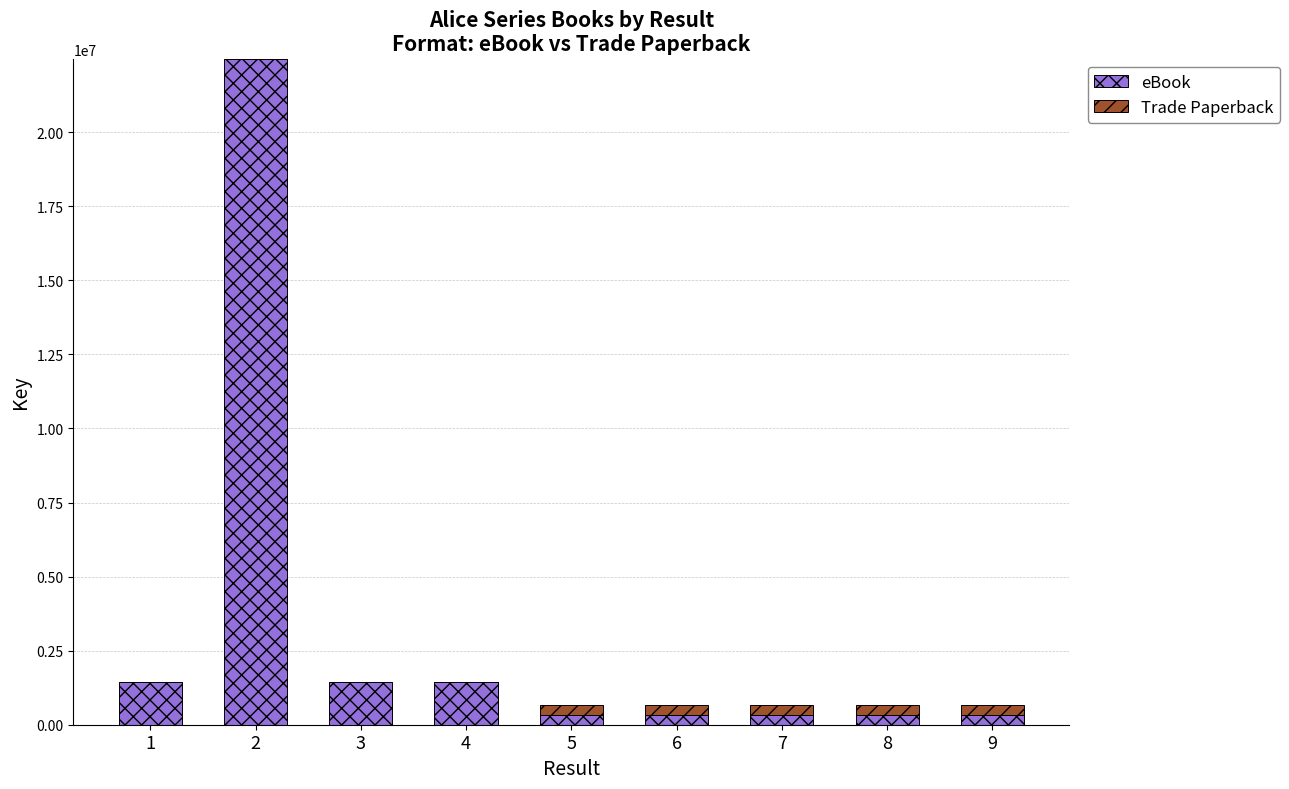

What is the average value of the eBook series?

3162443